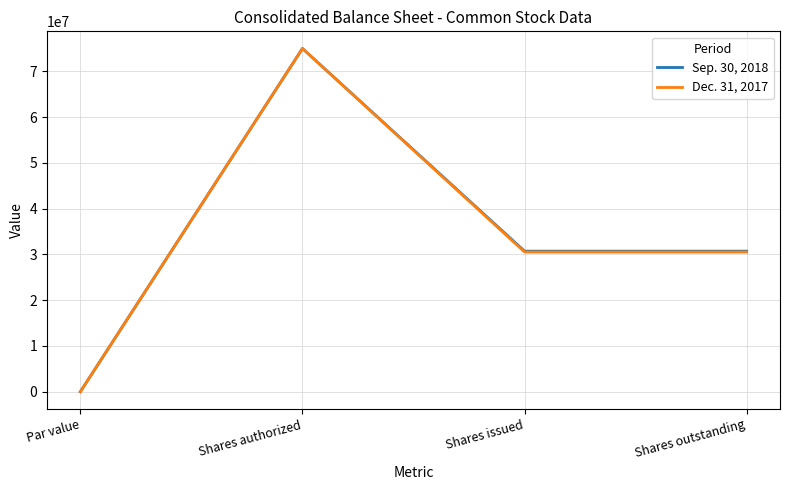

What is the average value of the Sep. 30, 2018 series?

34107896